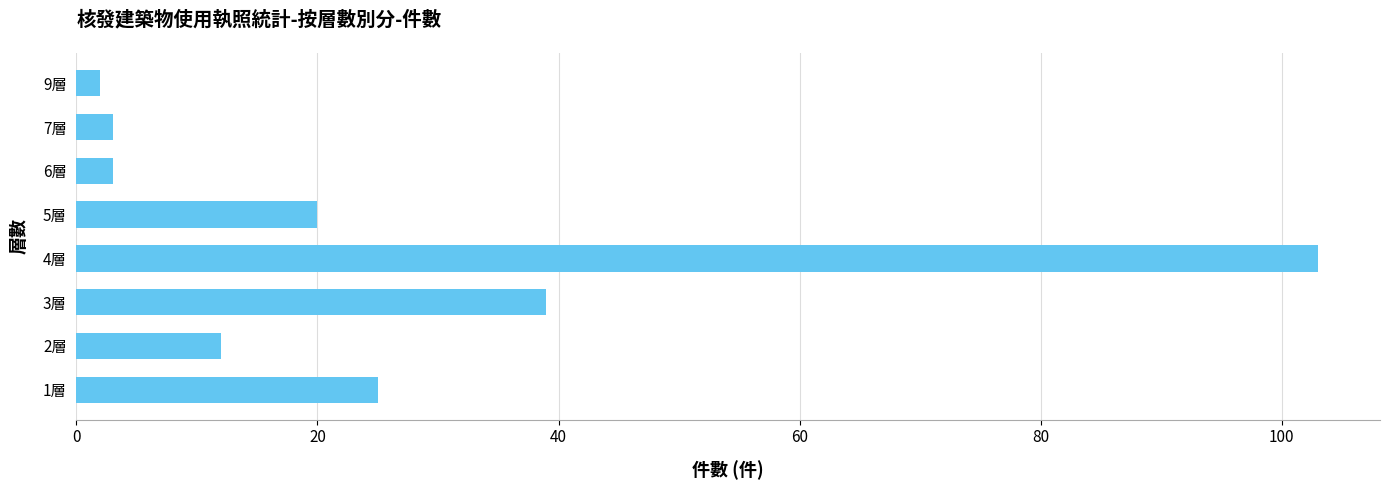

What is the greatest value displayed?

103